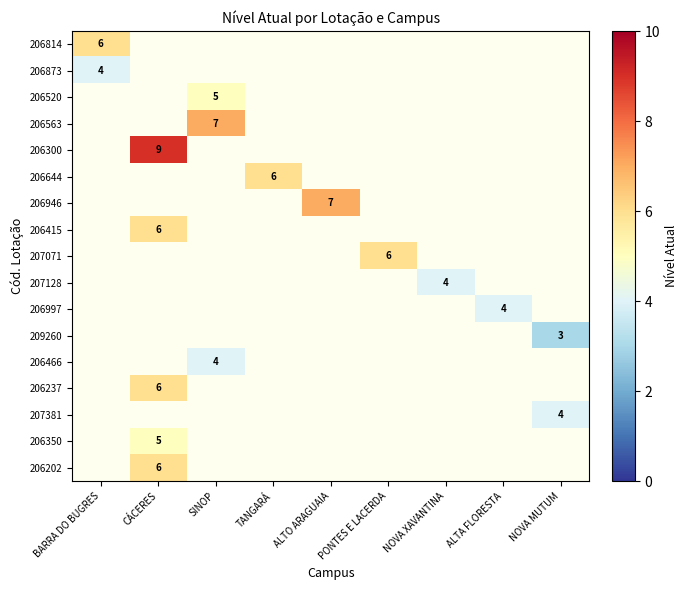

What is the greatest value displayed?

9.0